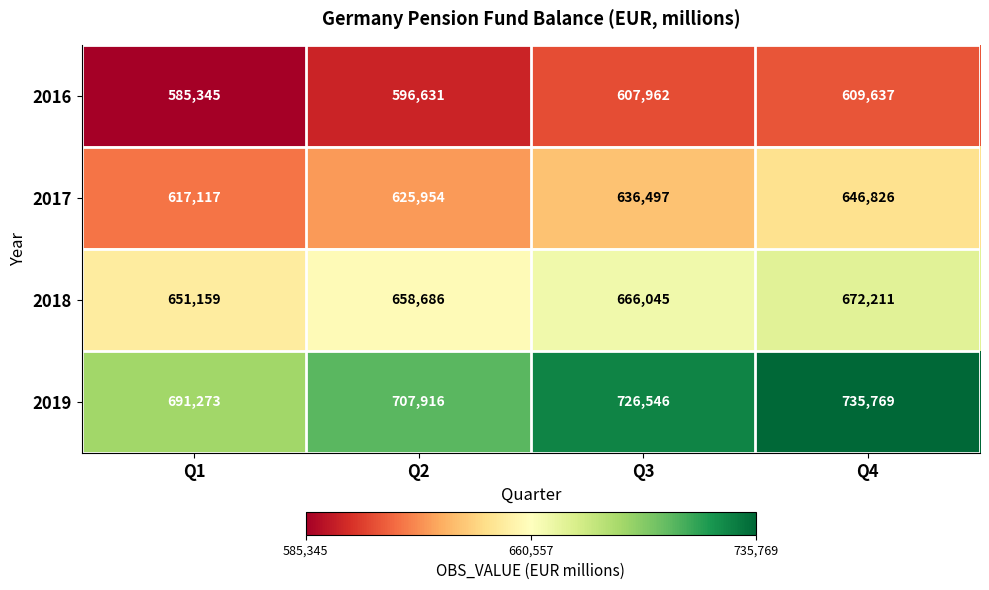

Read the 2019 value at Q1.

691273